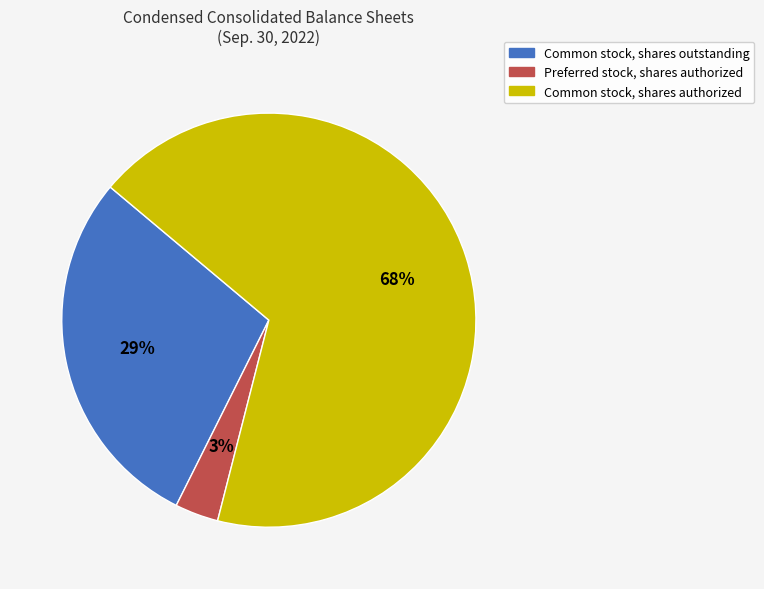

Rank the categories by value from lowest to highest.

Preferred stock, shares authorized, Common stock, shares outstanding, Common stock, shares authorized